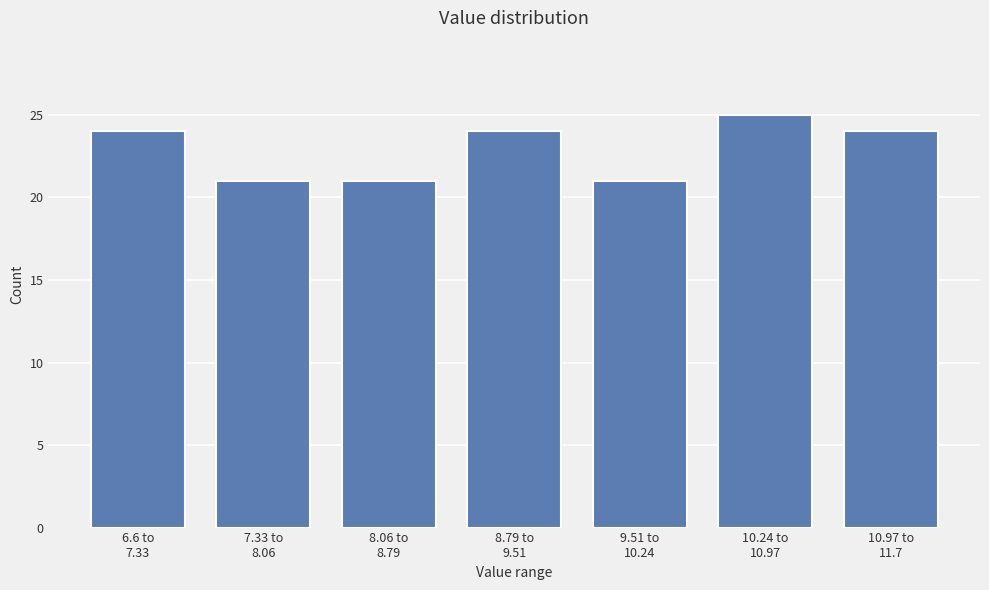

Reading right to left, transcribe all the data shown in this chart.

24	25	21	24	21	21	24